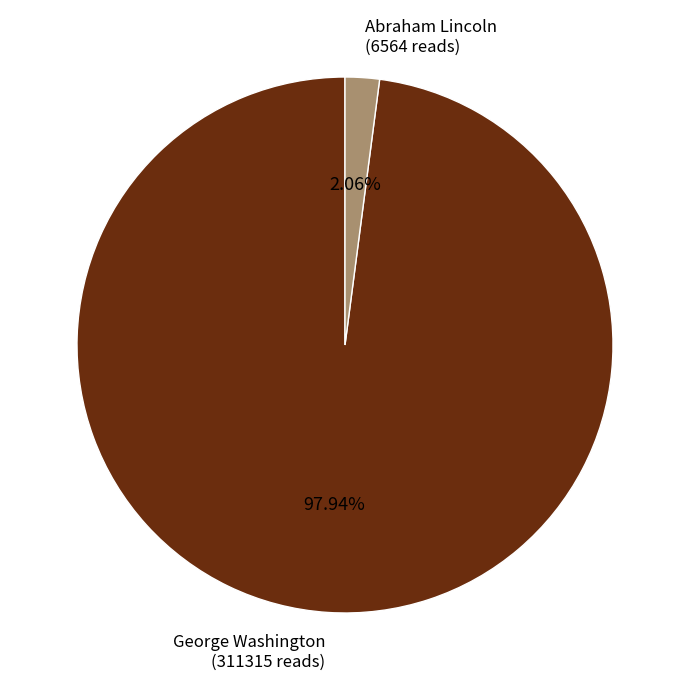

Is there a majority slice in this chart?

Yes